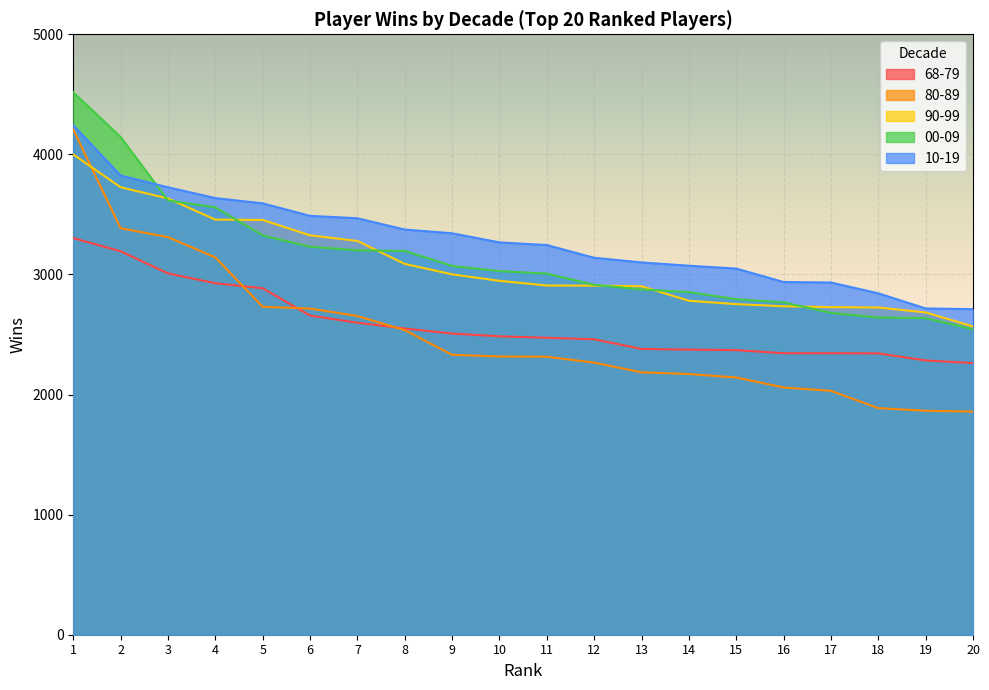

Between which two adjacent categories do 80-89 and 68-79 first intersect?

4 and 5